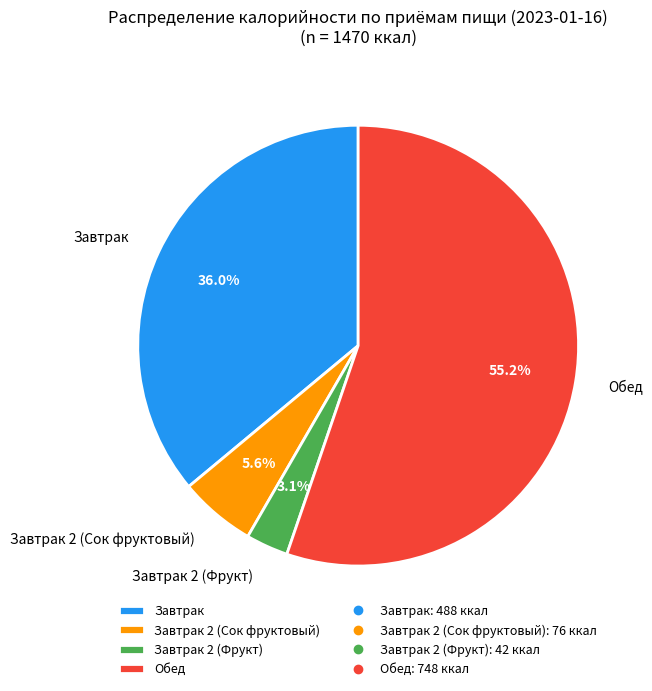

To the nearest percent, what percentage of the pie is Завтрак?

36%